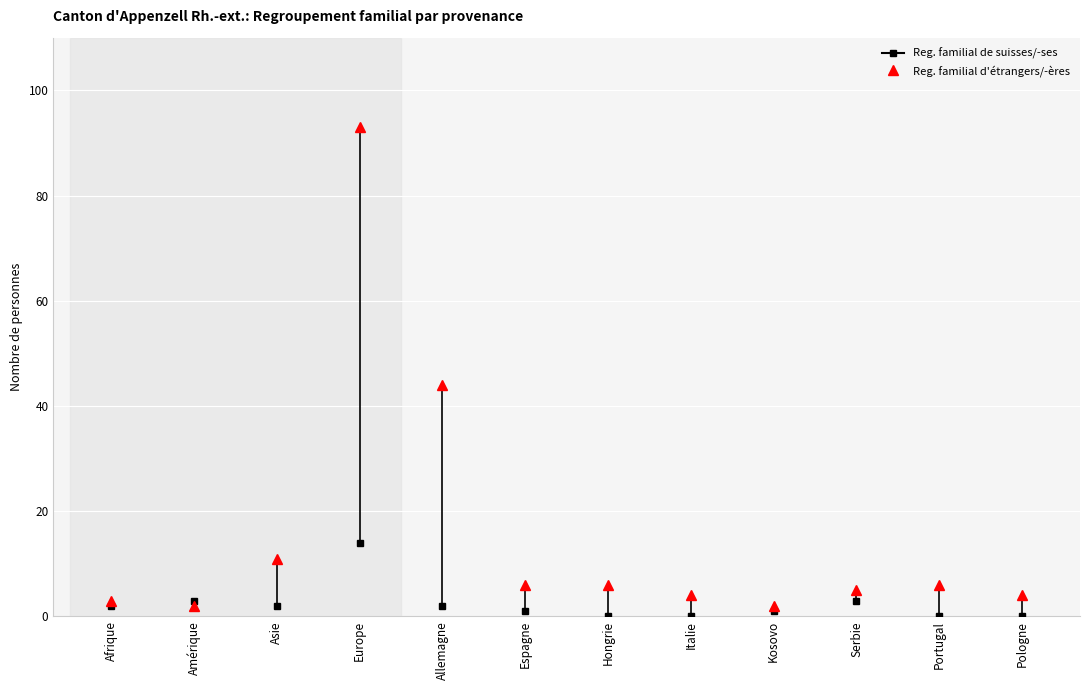

True or false: Regroupement familial d'étrangers has a value of 93 at Europe.

True